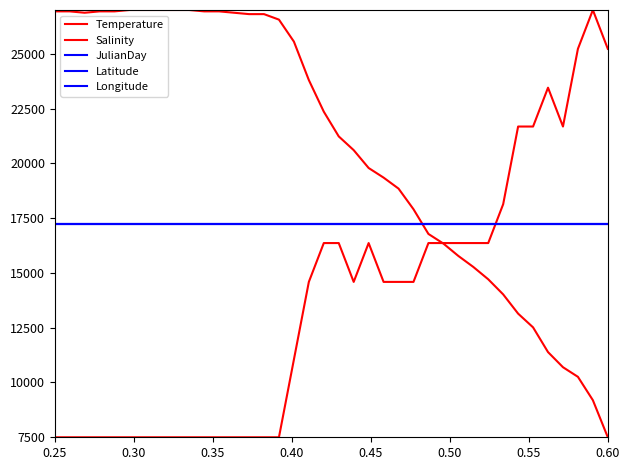

Does the chart have visible grid lines?

No